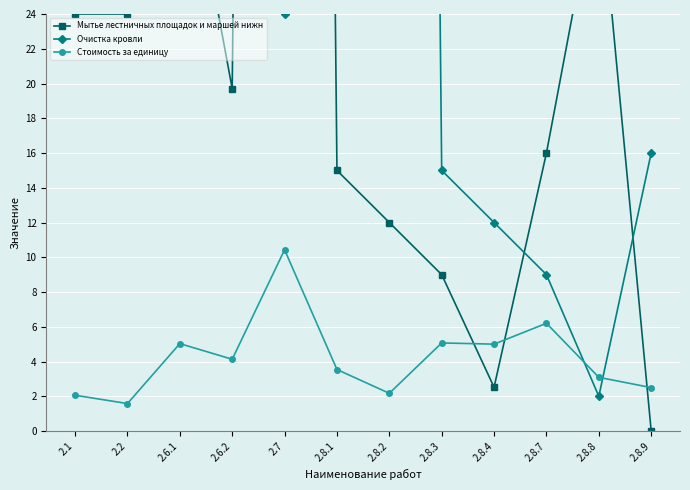

List the series in order of their peak value, highest first.

Очистка кровли, Мытье лестничных площадок и маршей нижн, Стоимость за единицу